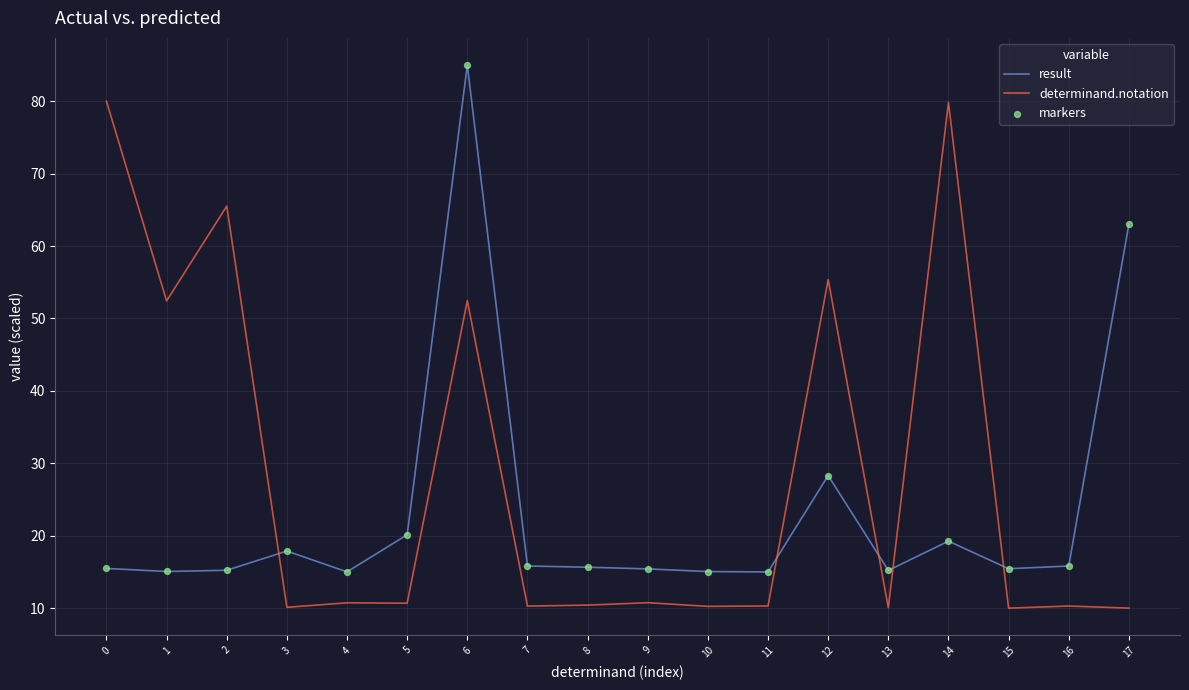

Which series has the largest total across all categories?

determinand.notation